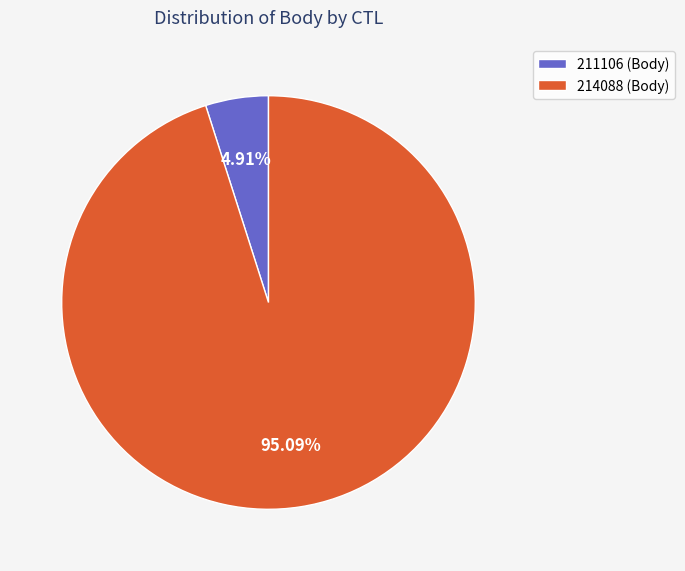

Which slice is the smallest?

211106